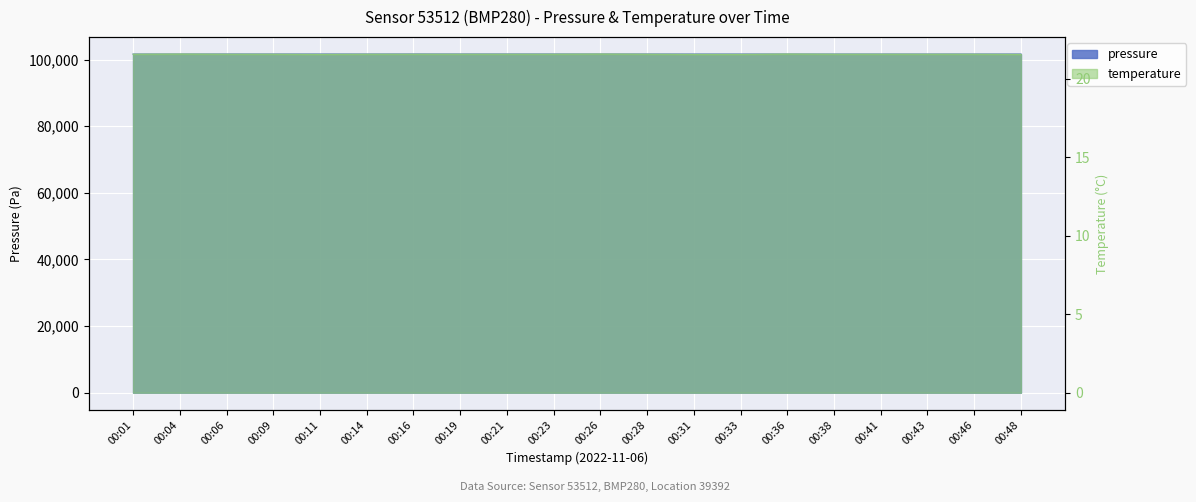

What is the total value across all series at 00:38?

101697.8